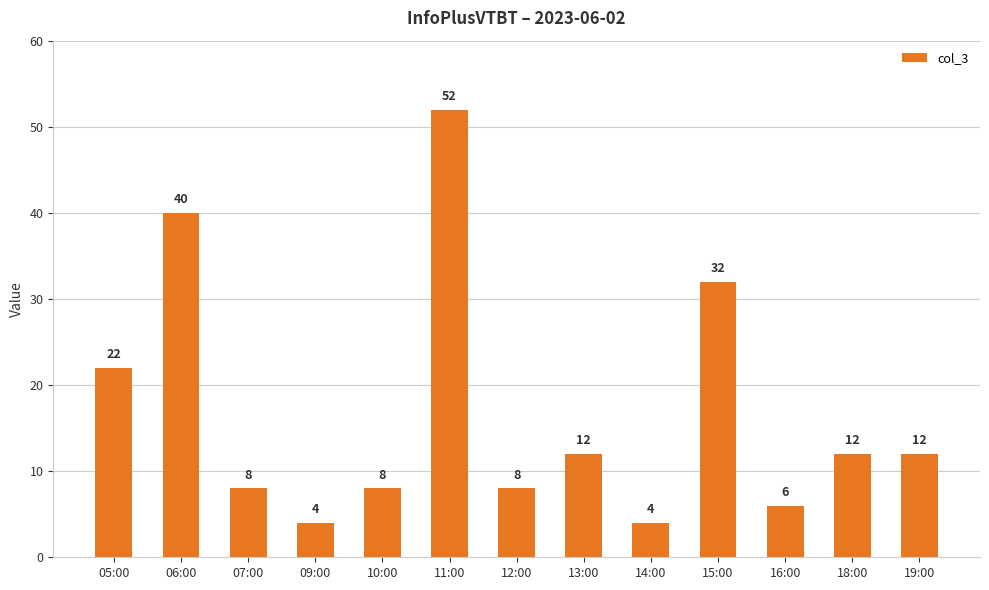

How many categories are shown in the chart?

13